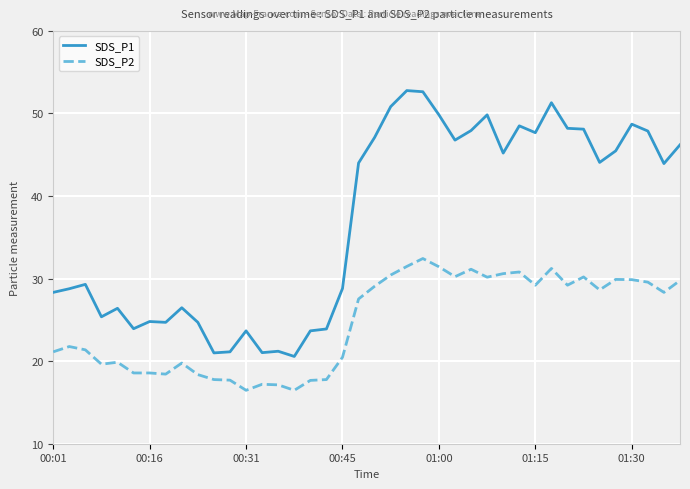

What is the difference between the maximum and minimum values in the SDS_P2 series?

16.0